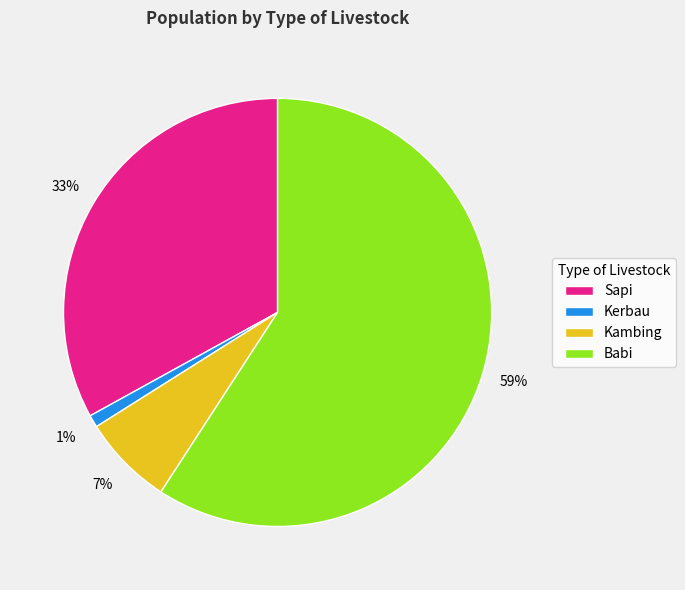

Is it true that Kerbau is 1% of the pie?

True